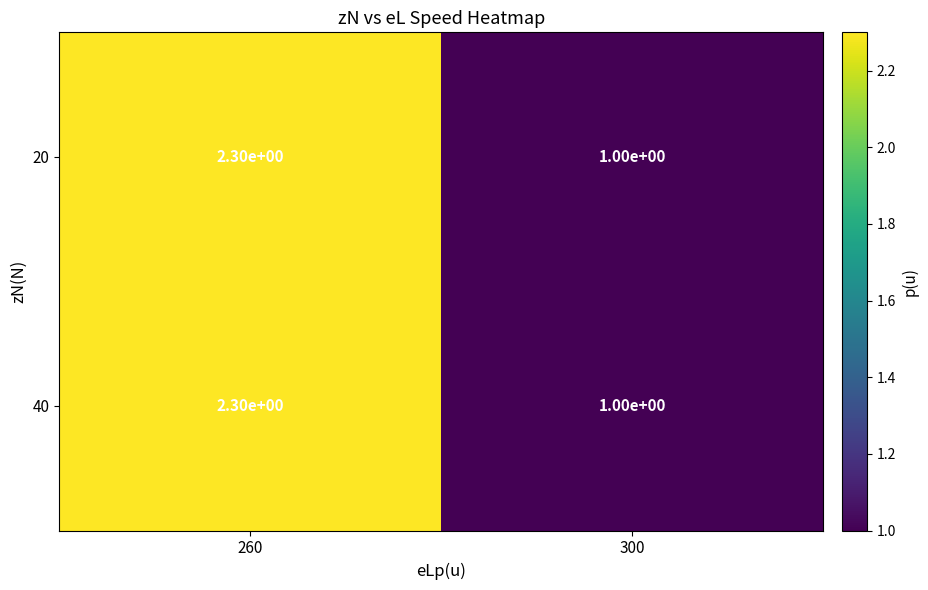

What is the difference between the maximum and minimum values in the 40 series?

1.3